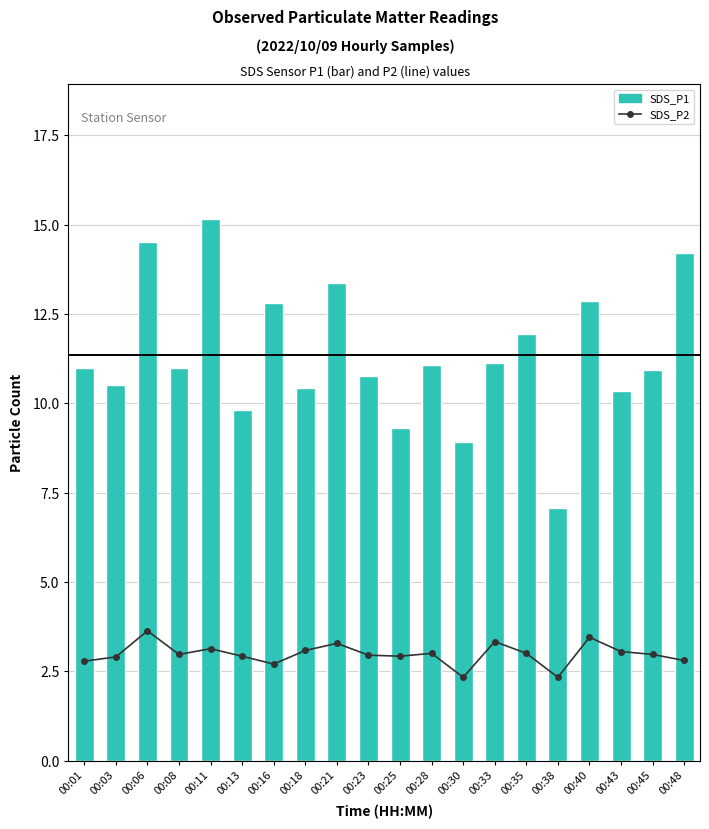

What is the difference between the SDS_P1 values at 00:25 and 00:16?

3.5